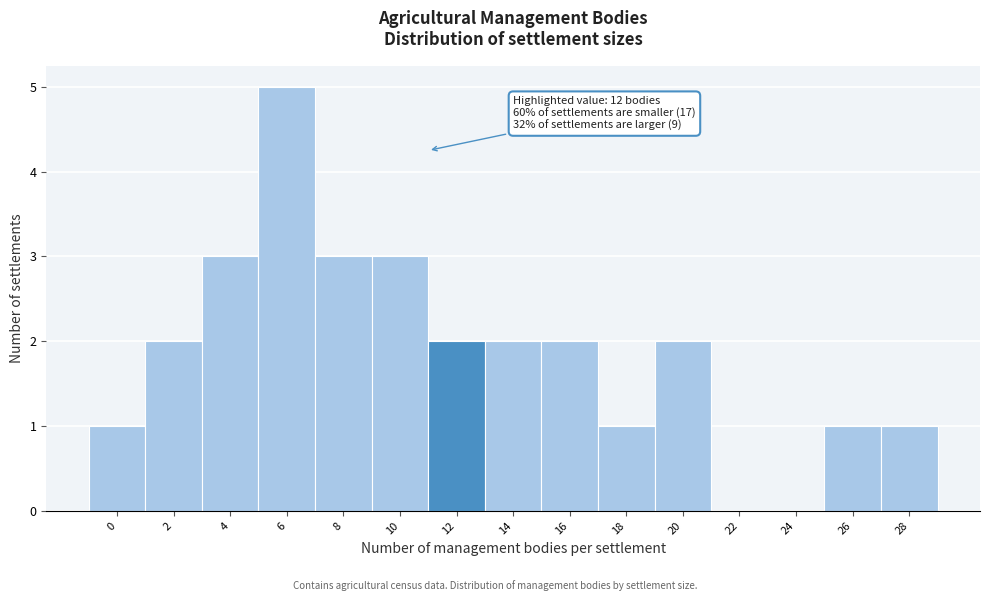

Reading right to left, transcribe all the data shown in this chart.

28=1	26=1	24=0	22=0	20=2	18=1	16=2	14=2	12=2	10=3	8=3	6=5	4=3	2=2	0=1